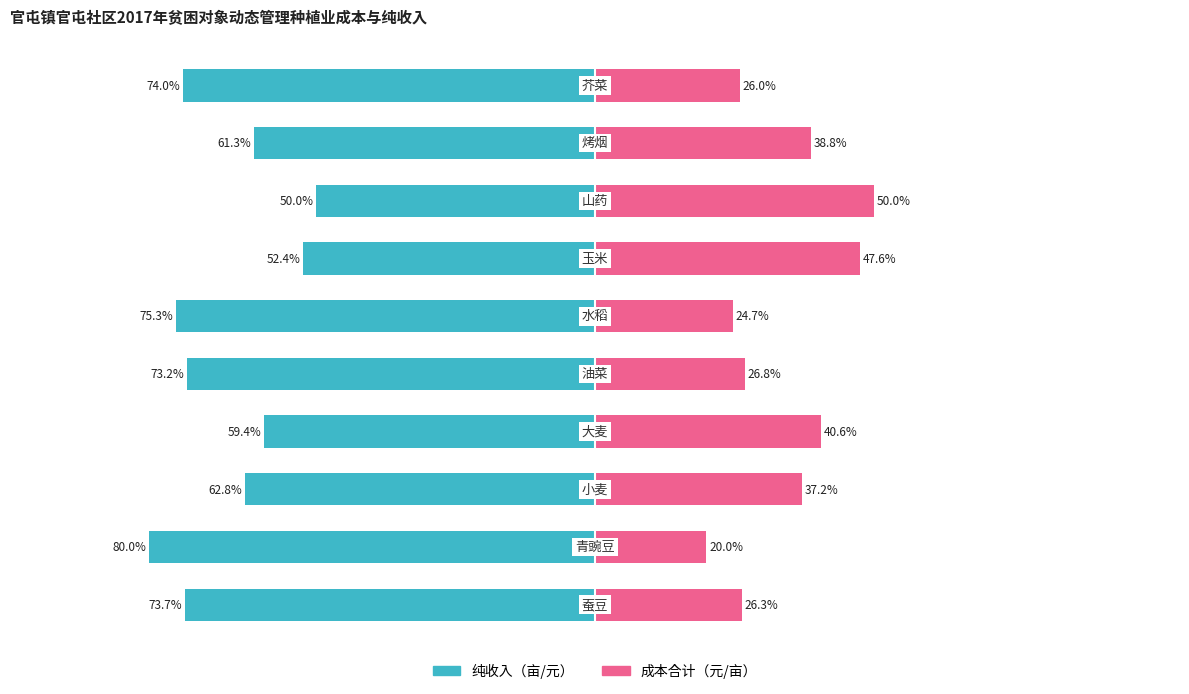

What are all the series names shown in the legend?

纯收入（亩/元）, 成本合计（元/亩）